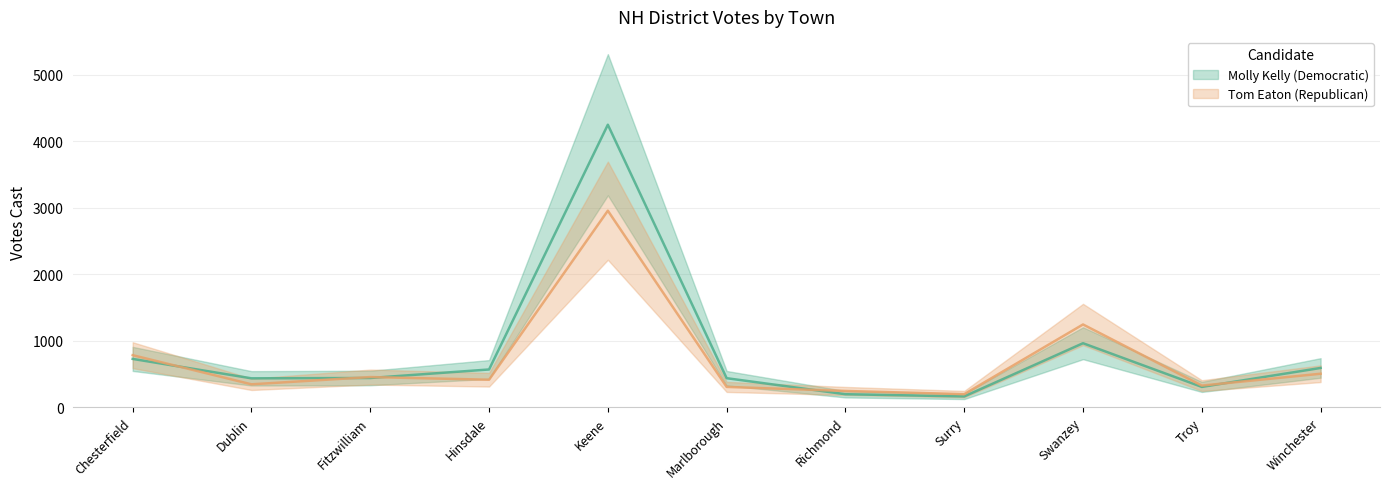

Which series ends up on top after the final intersection of Molly Kelly (Democratic) and Tom Eaton (Republican)?

Molly Kelly (Democratic)